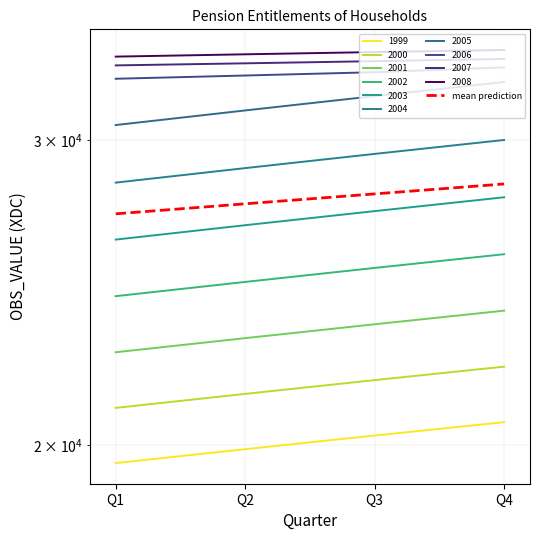

What is the change in value from Q2 to Q4?

+736.6